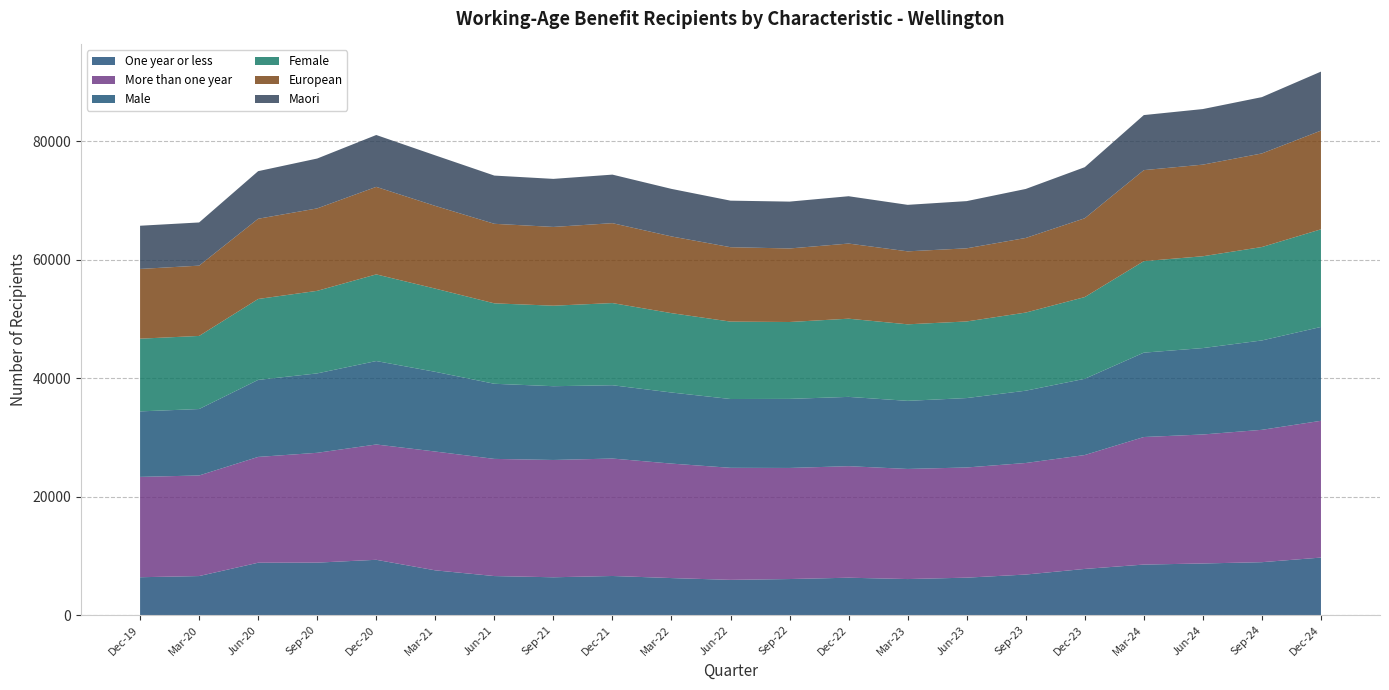

Reading right to left, what are all the values shown in this chart?

One year or less: 9714	8937	8718	8532	7797	6849	6324	6087	6315	6090	5952	6255	6606	6387	6594	7557	9339	8862	8844	6594	6396
More than one year: 23094	22347	21780	21537	19230	18834	18603	18591	18831	18756	18918	19326	19830	19806	19782	20061	19470	18543	17865	16983	16941
Male: 15846	15090	14589	14244	12873	12207	11721	11499	11700	11661	11616	12003	12378	12456	12684	13458	14088	13407	13005	11217	11061
Female: 16485	15774	15504	15450	13800	13191	12933	12921	13203	12981	13071	13401	13872	13593	13578	14049	14631	13938	13662	12342	12276
European: 16662	15801	15468	15369	13305	12597	12348	12321	12684	12417	12561	12951	13491	13299	13431	13965	14778	13920	13545	11868	11775
Maori: 9963	9510	9384	9294	8625	8274	7971	7851	7992	7911	7860	8028	8196	8112	8142	8532	8757	8421	8037	7293	7293